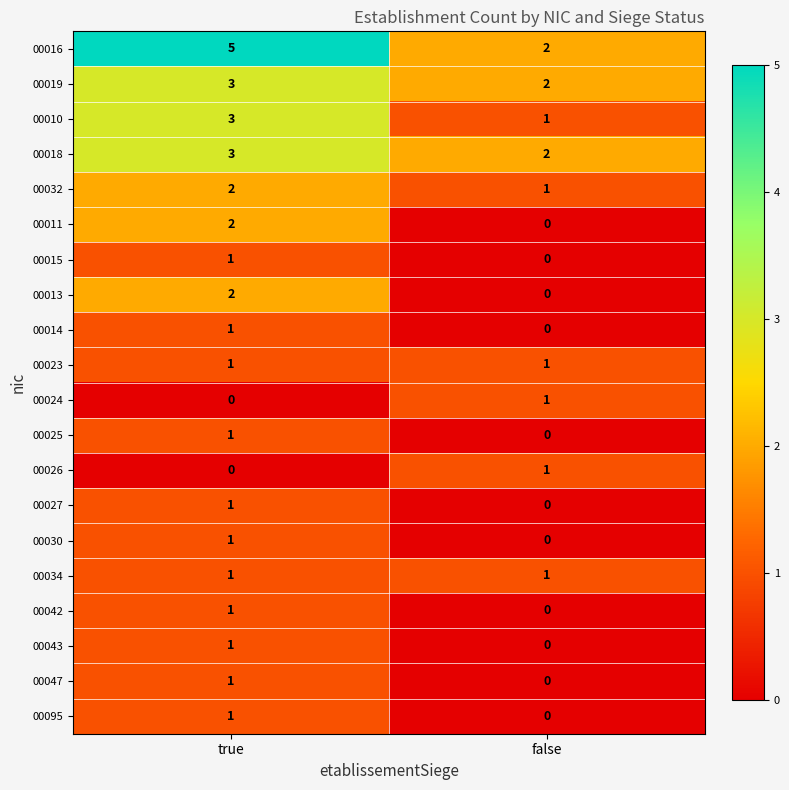

Is it true that 00024 equals 1 at false?

True